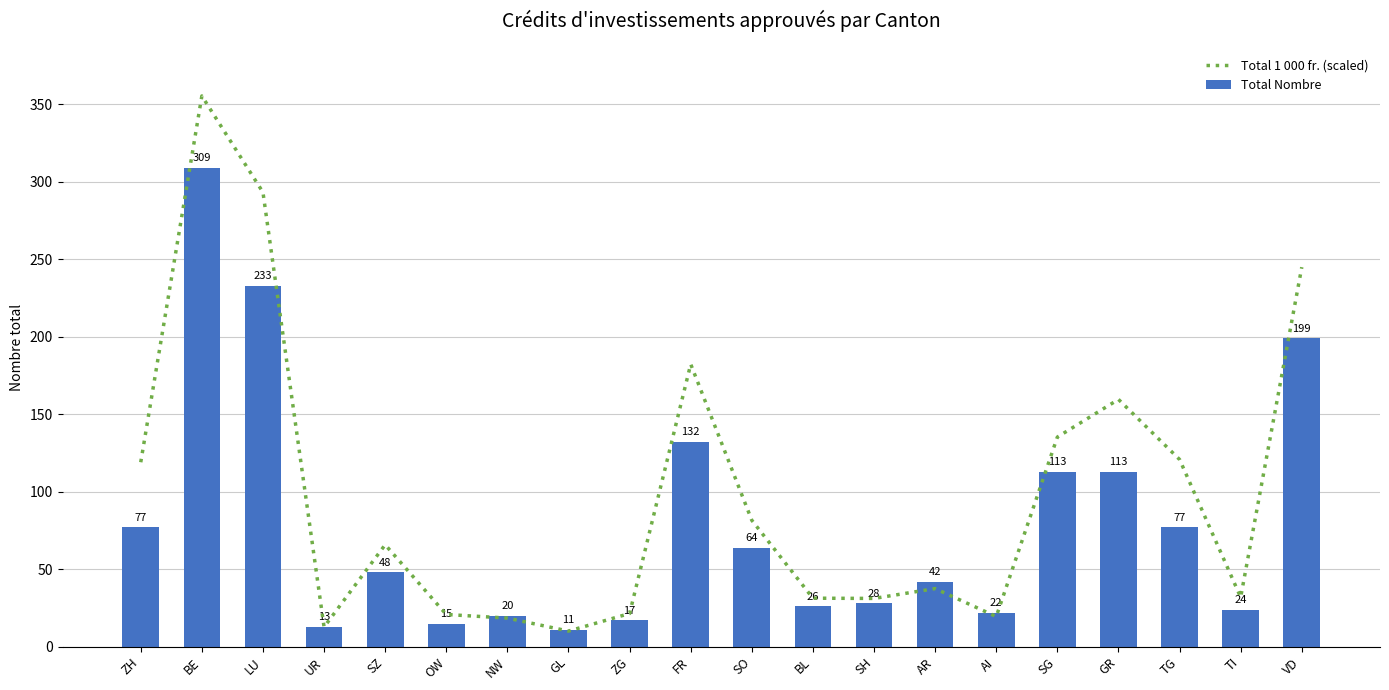

Which series has the widest spread of values?

Total 1 000 fr. (scaled)